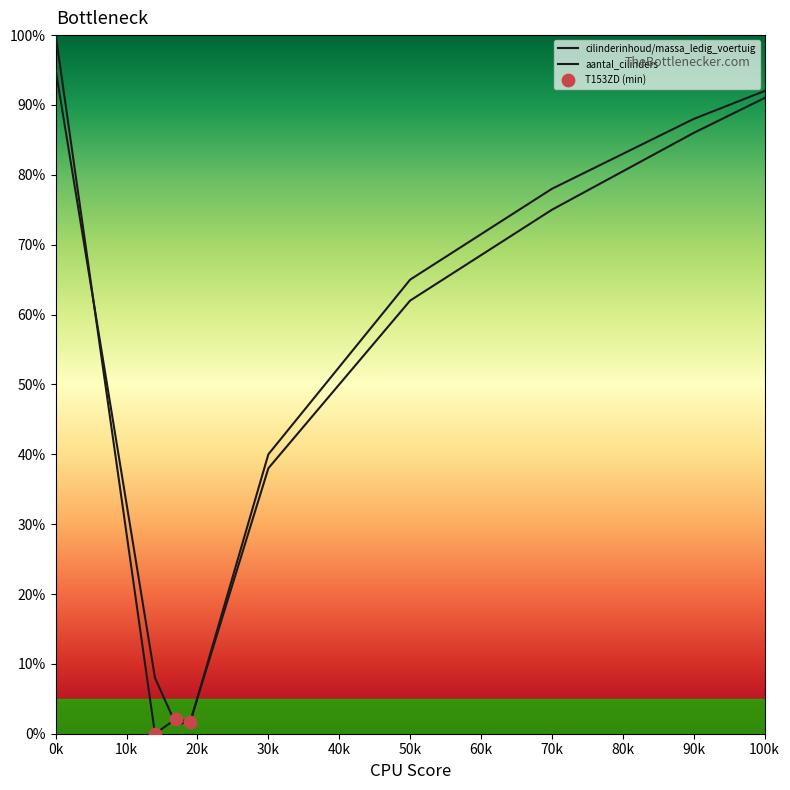

Does the chart have visible grid lines?

No